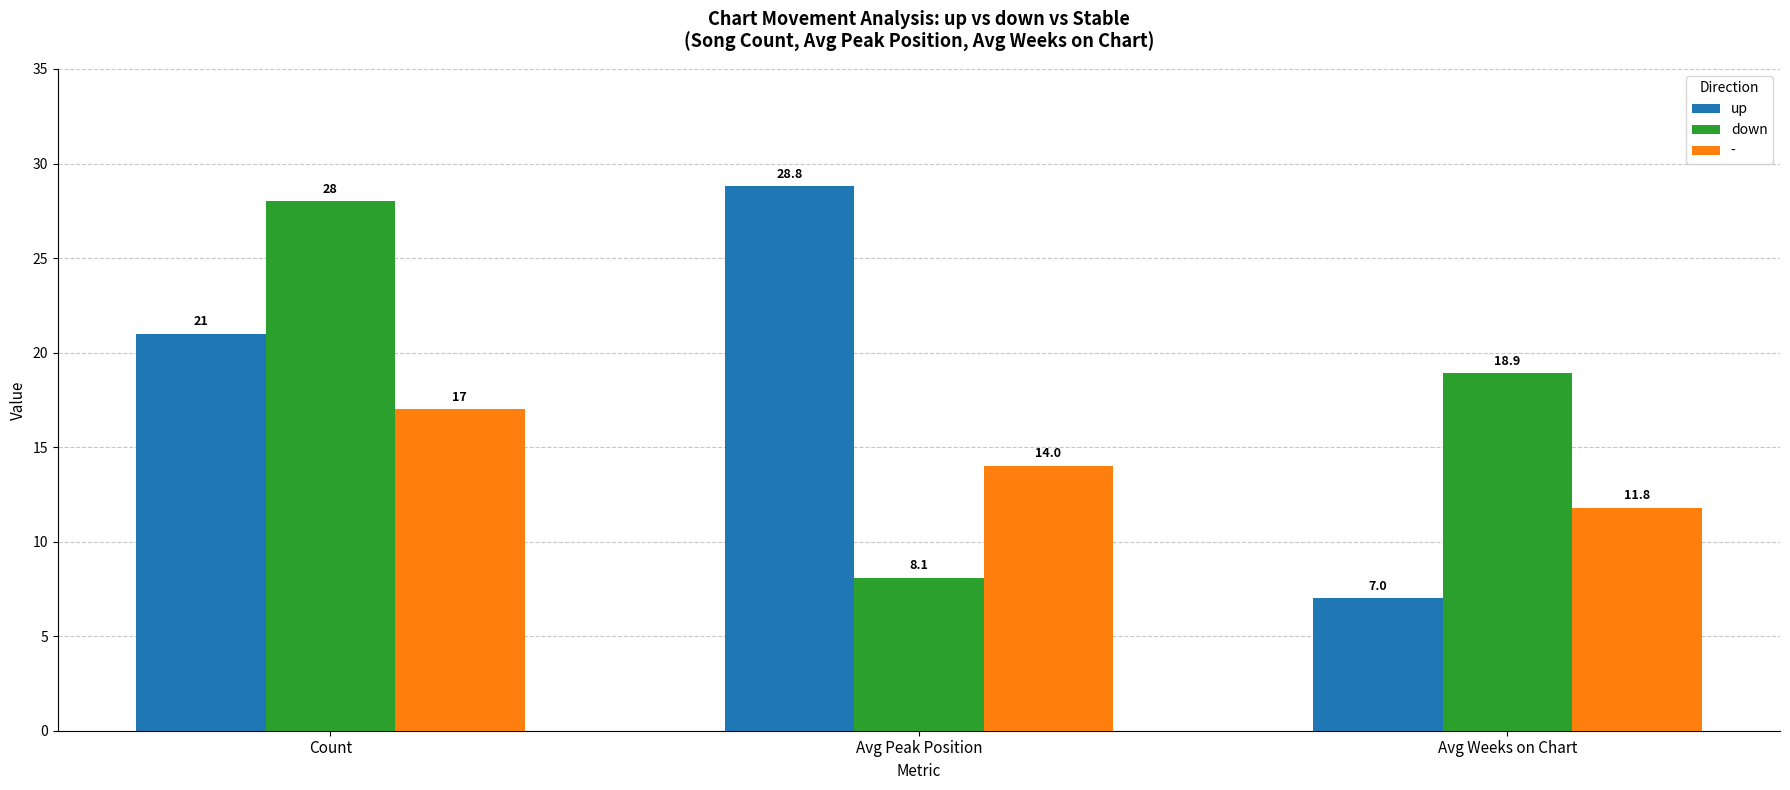

Between Count and Avg Weeks on Chart, which series saw the biggest shift?

up